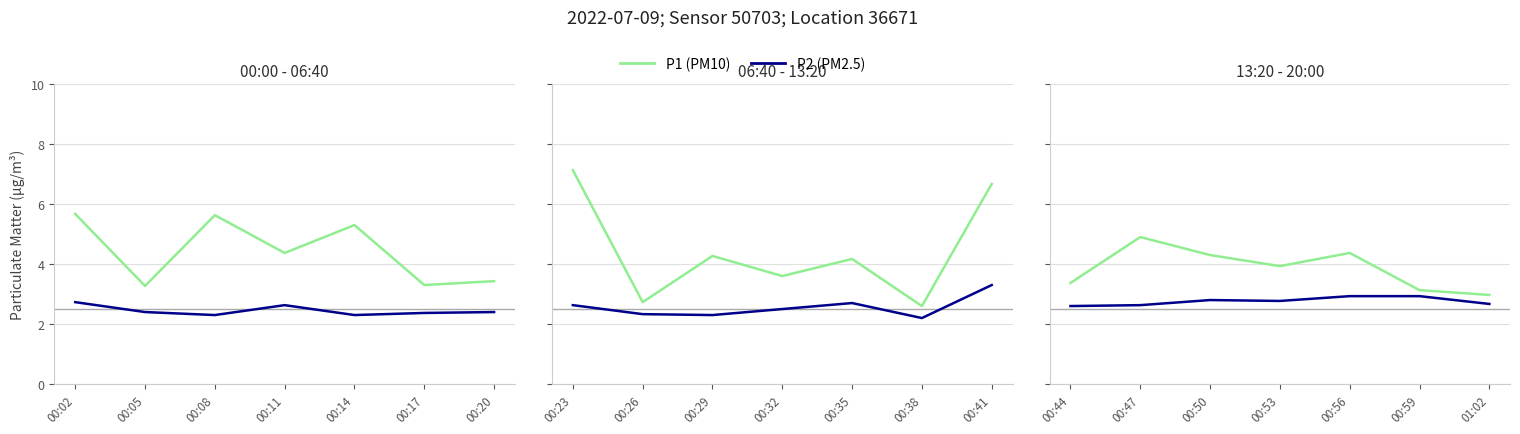

Is the value of P1 at 00:08 greater than the value of P2 at 00:11?

Yes